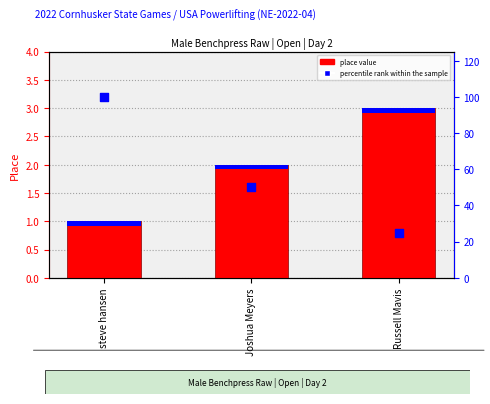

Is the value of place value at Russell Mavis greater than the value of percentile rank within the sample at Russell Mavis?

No